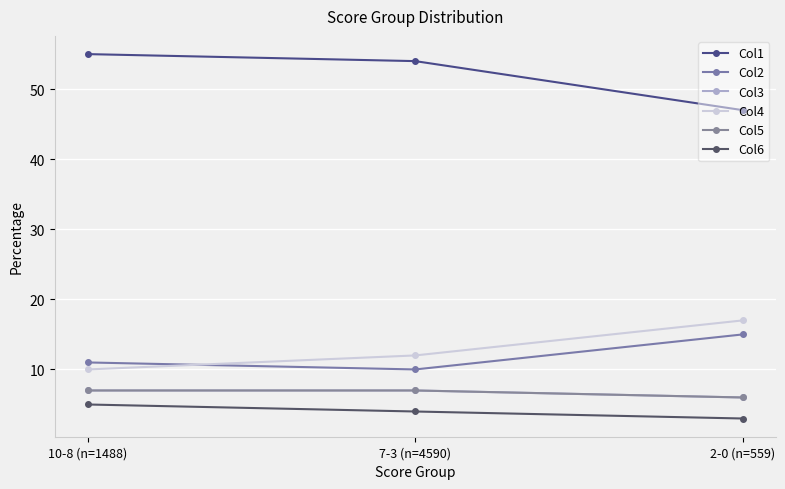

What position from the right is 2-0 (n=559)?

1